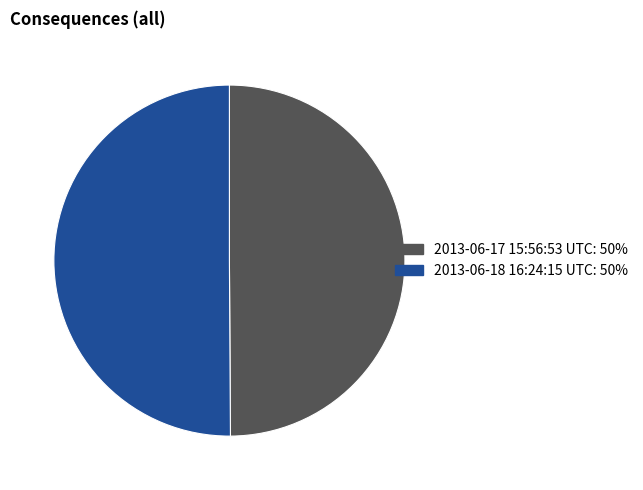

What is the ratio of the value at 2013-06-17 15:56:53 UTC to the value at 2013-06-18 16:24:15 UTC?

1.0